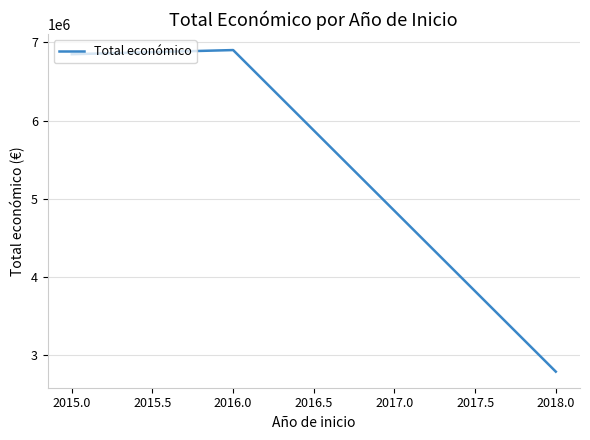

At which label is the value closest to 4846717?

2015.0